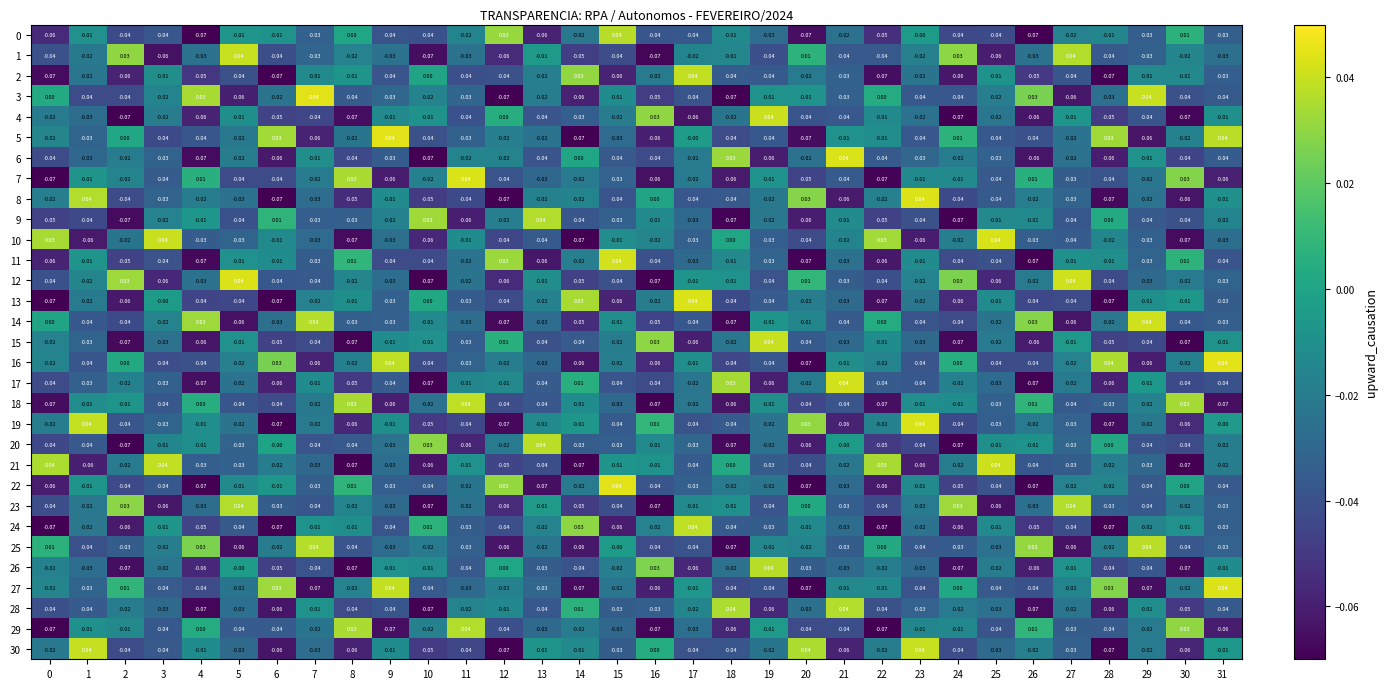

Is the value of 2 at 11 greater than the value of 19 at 9?

No